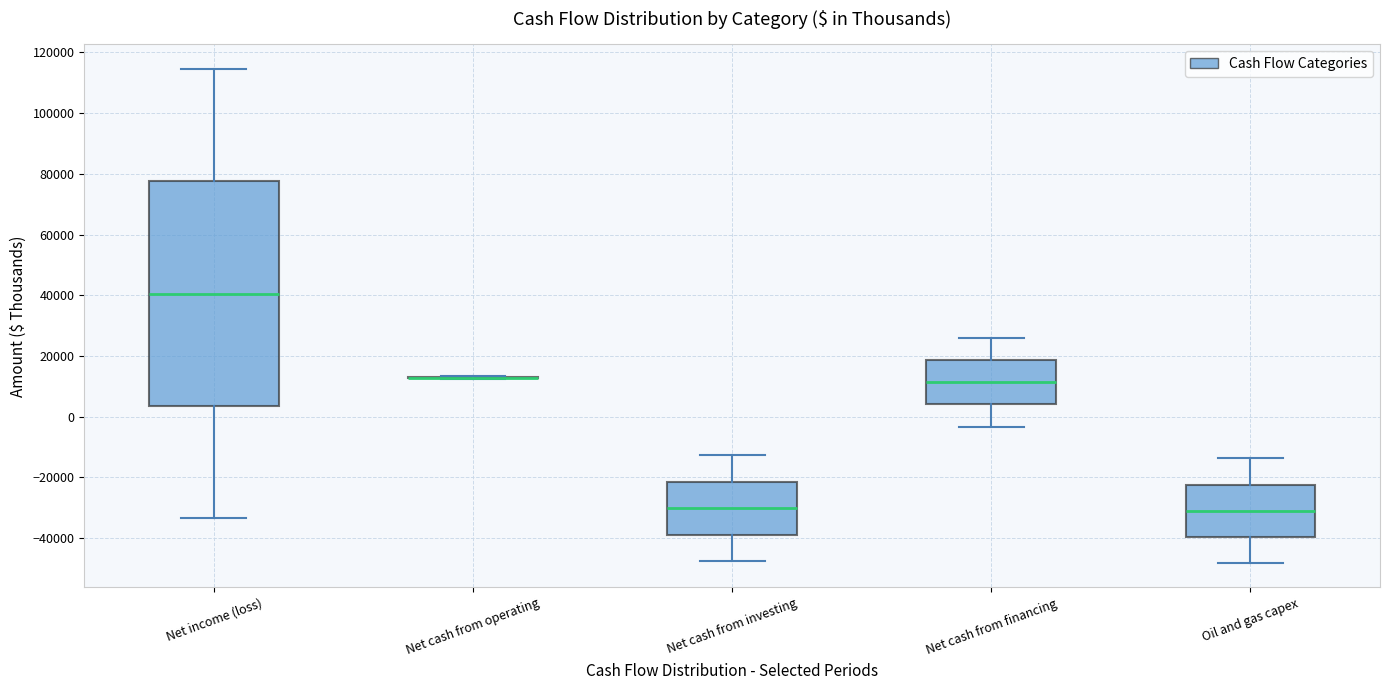

Reading left to right, read every box against the y-axis: the position of its median line, the range the box covers, and the ends of its whiskers. The values are not printed on the chart, so give them approximately, as read against the axis.

Net income (loss): median 40000, box 4000 to 78000, whiskers -34000 to 114000
Net cash from operating: box collapsed to a line at 12000, whiskers 12000 to 14000
Net cash from investing: median -30000, box -38000 to -22000, whiskers -48000 to -12000
Net cash from financing: median 12000, box 4000 to 18000, whiskers -4000 to 26000
Oil and gas capex: median -30000, box -40000 to -22000, whiskers -48000 to -14000